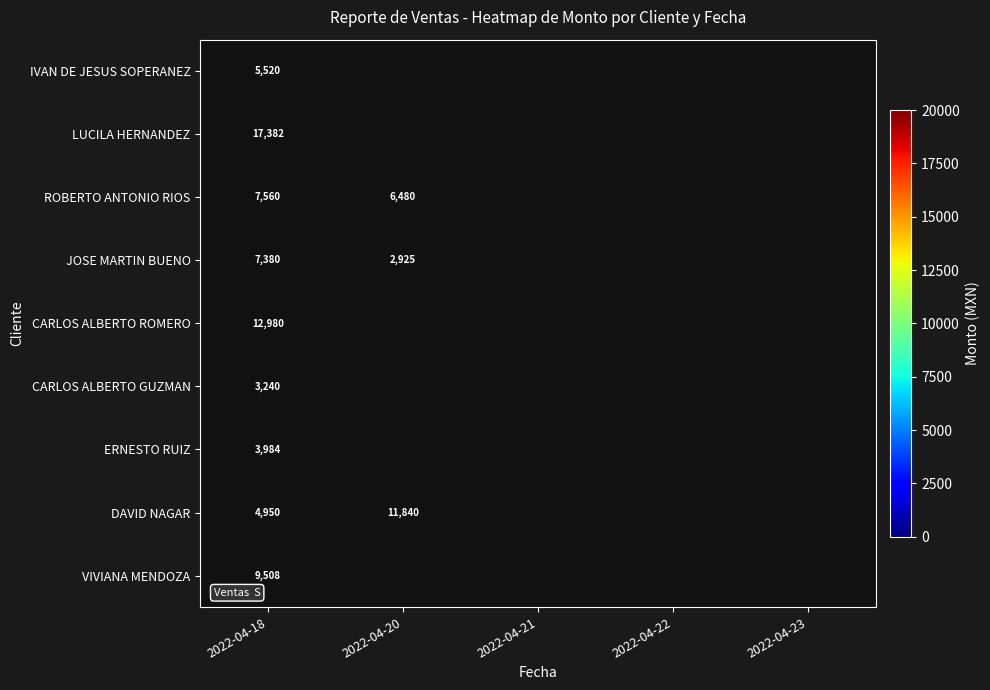

Rank the series at 2022-04-18 from lowest to highest value.

CARLOS ALBERTO GUZMAN, ERNESTO RUIZ, DAVID NAGAR, IVAN DE JESUS SOPERANEZ, JOSE MARTIN BUENO, ROBERTO ANTONIO RIOS, VIVIANA MENDOZA, CARLOS ALBERTO ROMERO, LUCILA HERNANDEZ